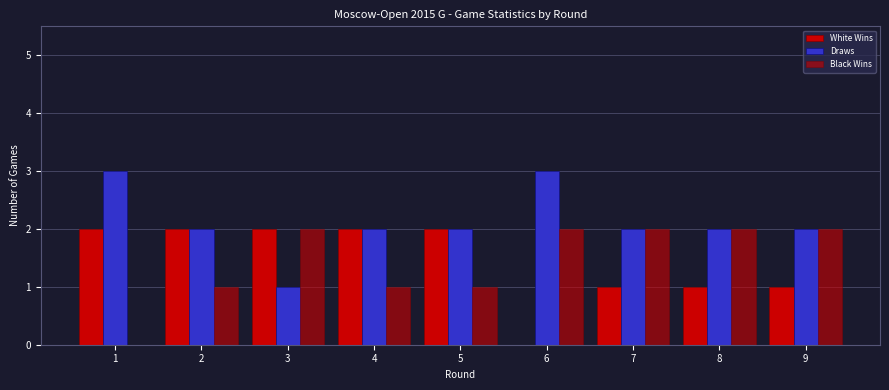

What is the difference between the maximum and minimum values in the White Wins series?

2